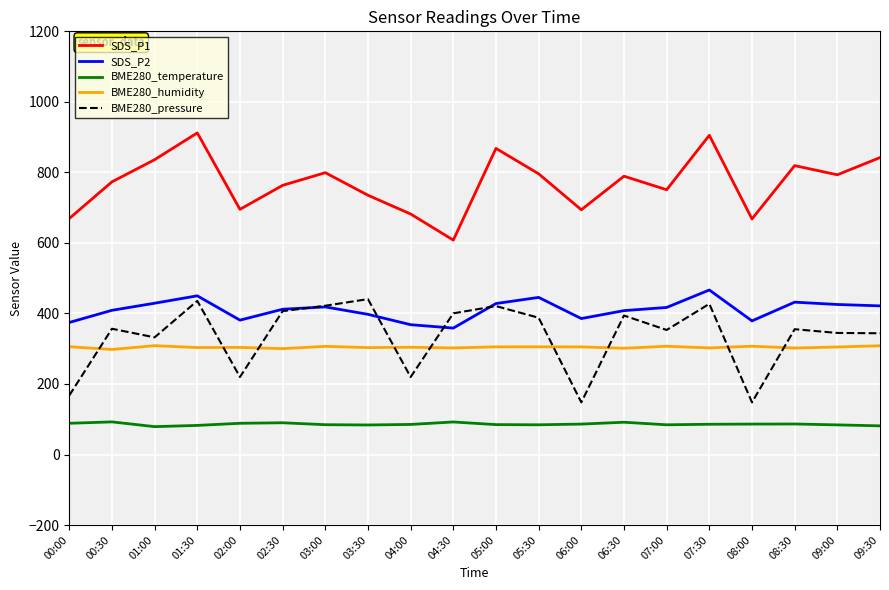

What is the difference between the highest and lowest values at 03:00?

714.7